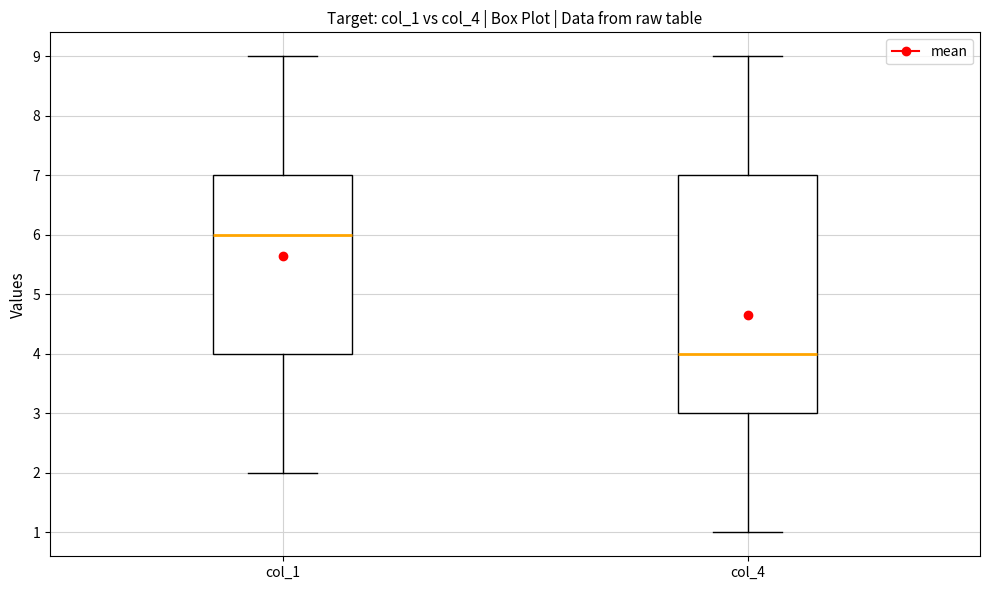

Reading left to right, transcribe this box plot: for each box, give where its median line is, the range the box spans, and where its two whiskers end, as read against the y-axis. The values are not printed on the chart, so give them approximately, as read against the axis.

col_1: median 6, box 4 to 7, whiskers 2 to 9
col_4: median 4, box 3 to 7, whiskers 1 to 9